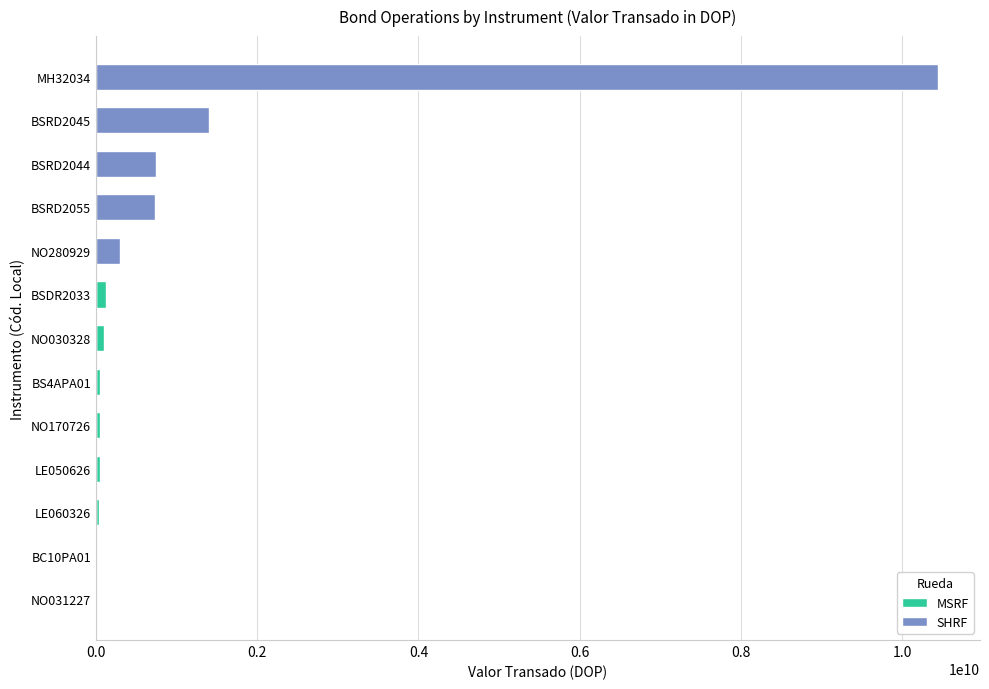

List the series in order of their overall mean, highest first.

SHRF, MSRF